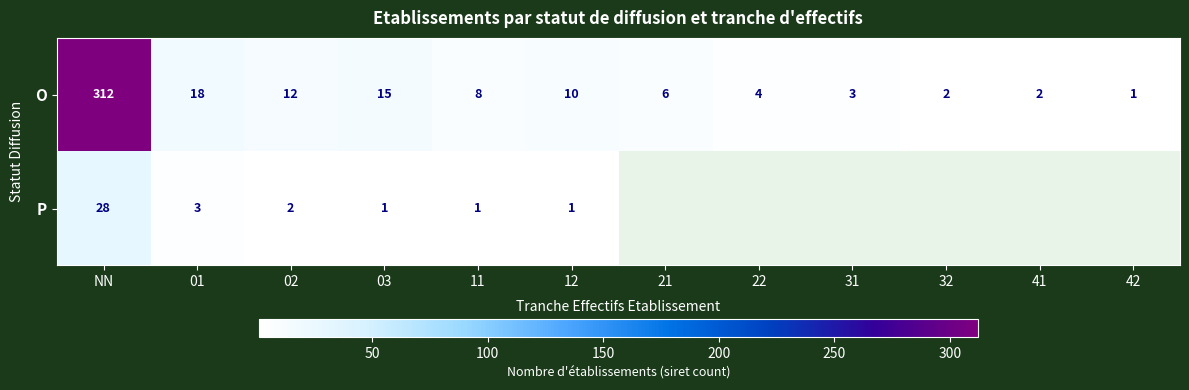

What is the sum of all O values?

393